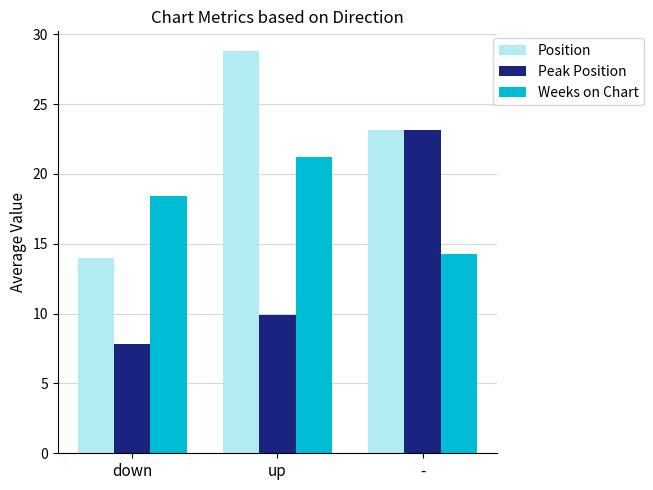

True or false: Position has a value of 28.8 at up.

True